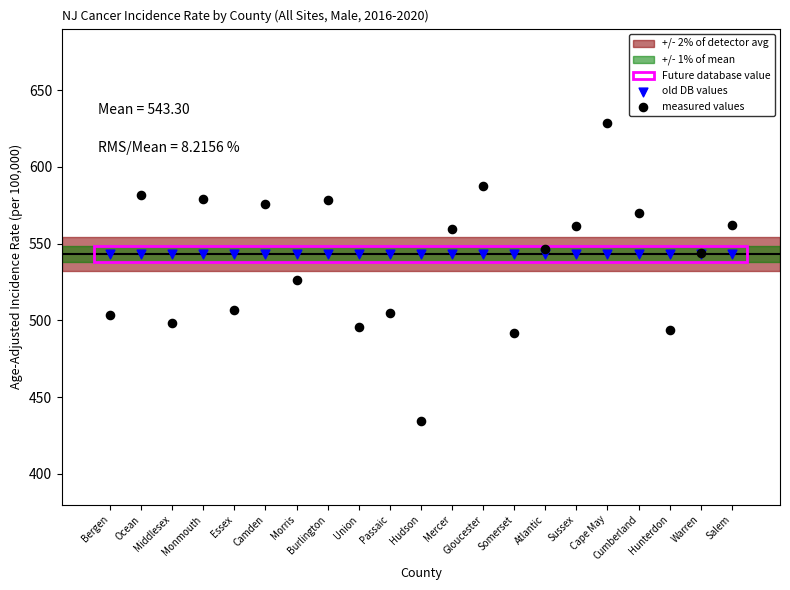

Which series contains the lowest Y value?

measured values